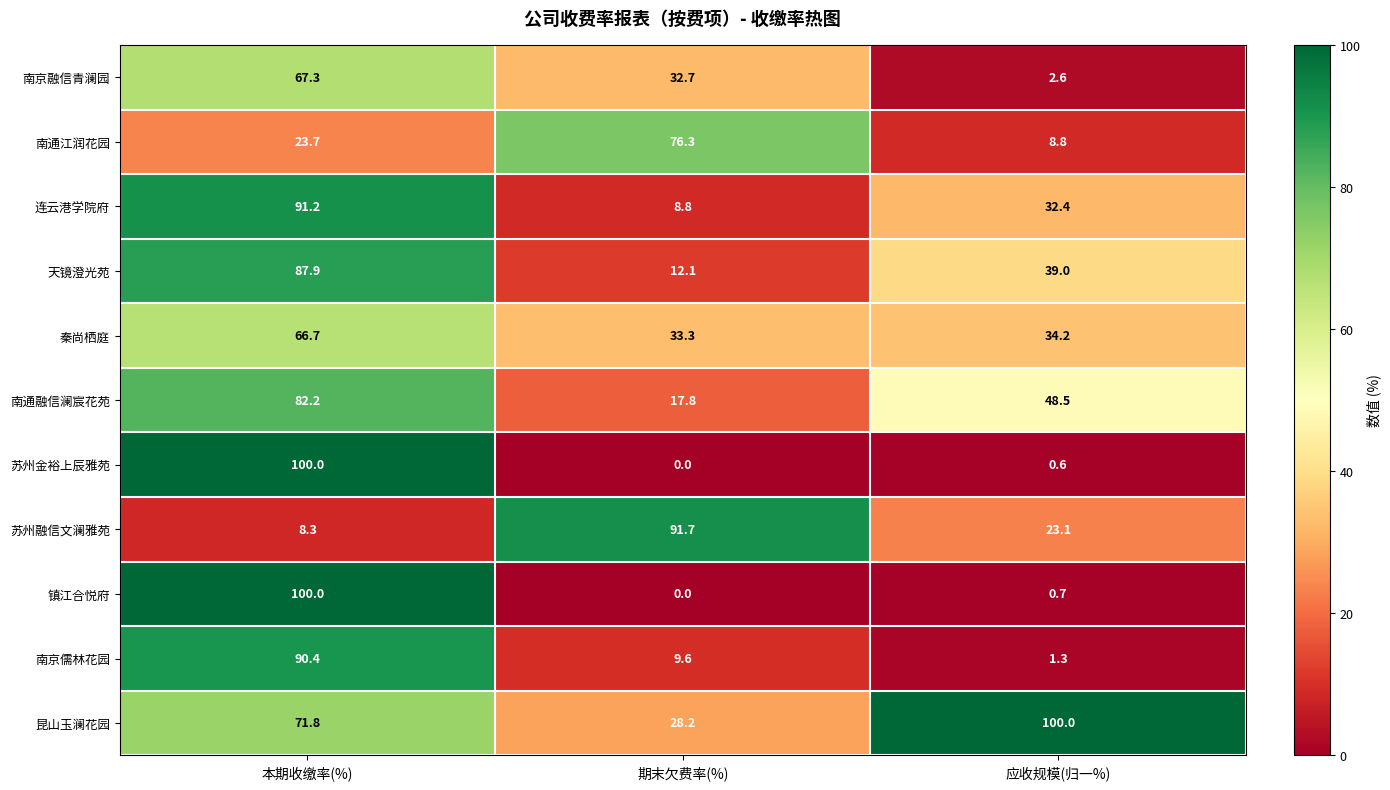

Which category has the highest value in the 连云港学院府 series?

本期收缴率(%)